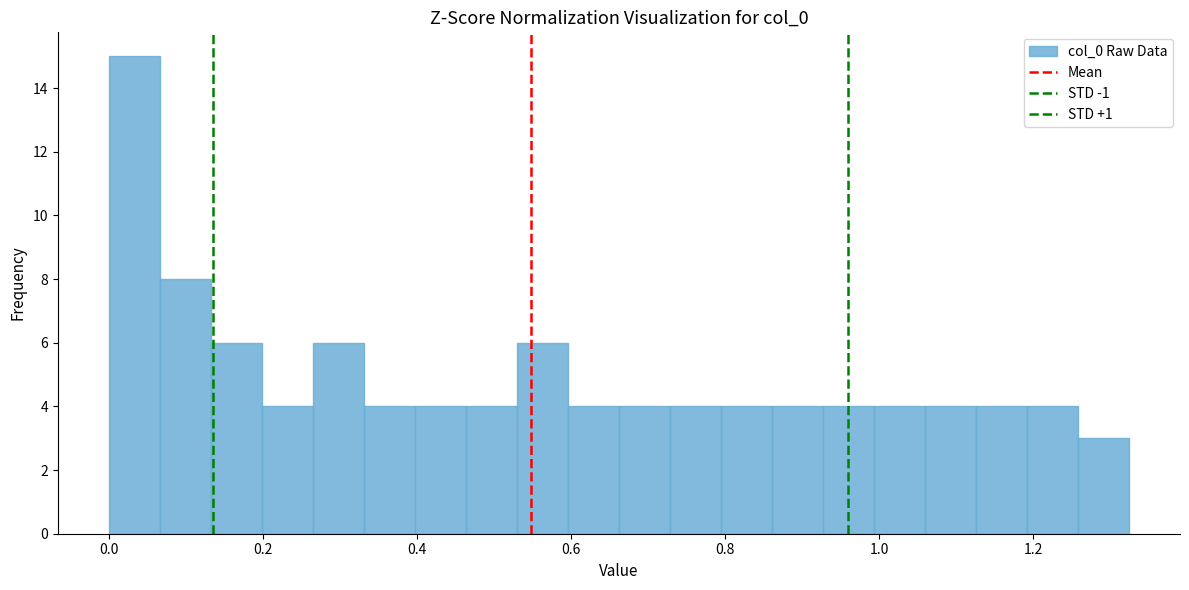

Read against the x-axis, roughly where is the centre of the tallest bar?

0.04